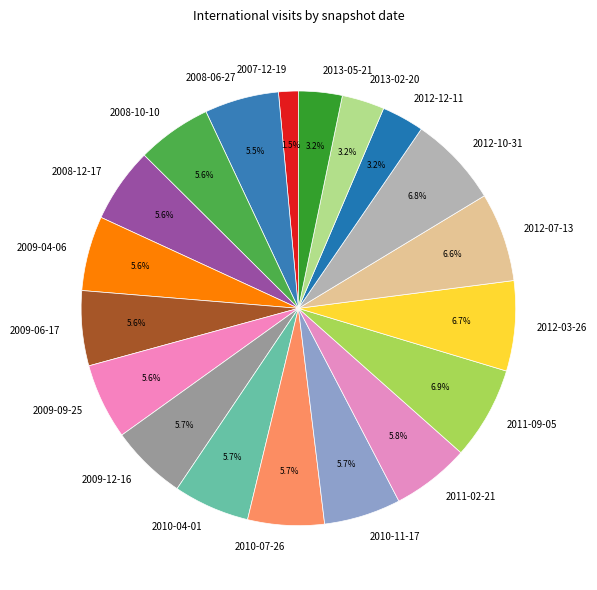

Count the number of slices in the pie.

19